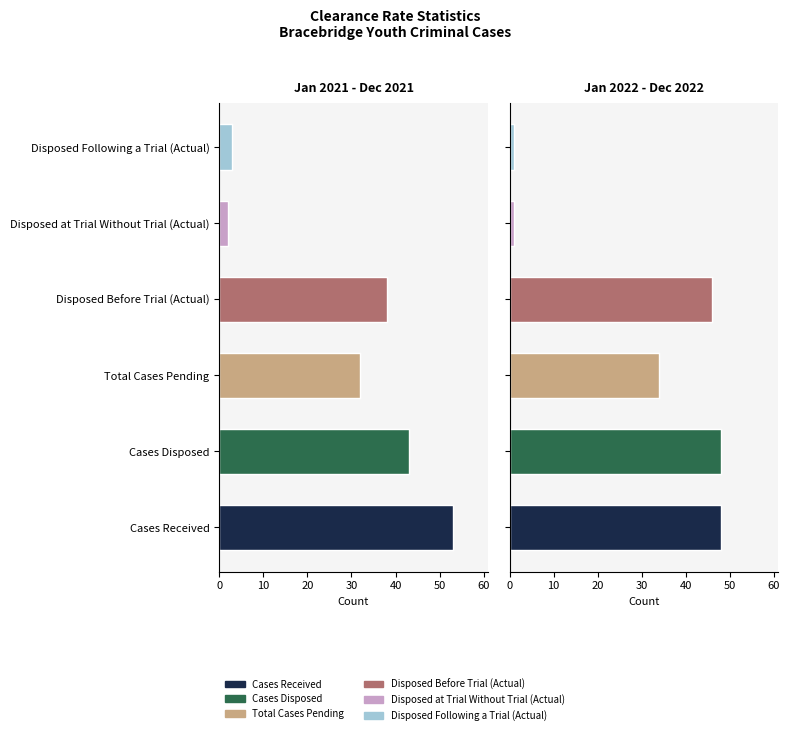

The Disposed Following a Trial (Actual) series shows 1 at 1. True or false?

True